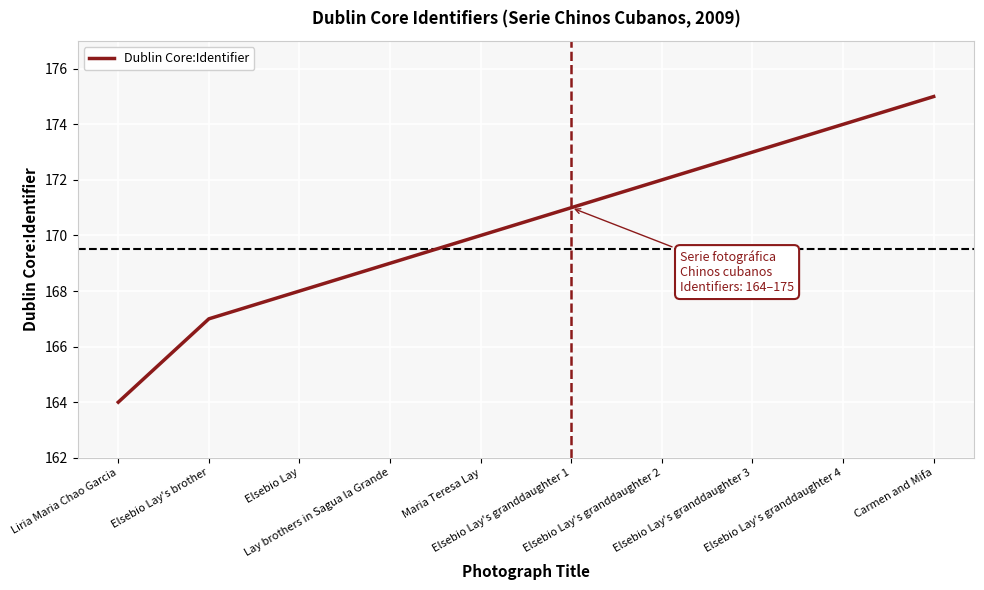

What is the sum of the values at Elsebio Lay's granddaughter 3 and Liria Maria Chao Garcia?

337